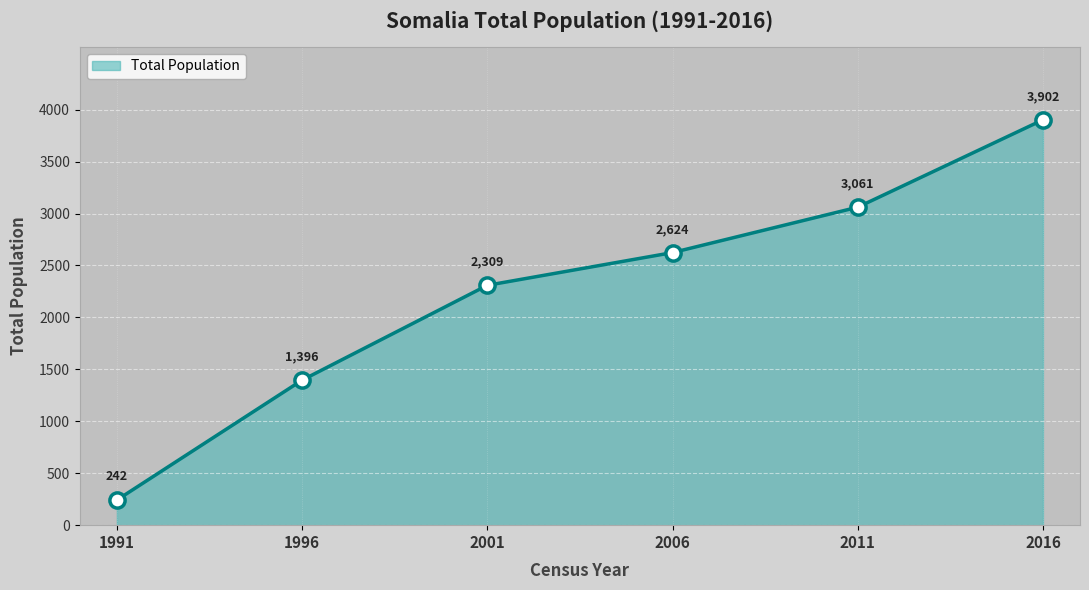

What is the ratio of the value at 2006 to the value at 2001?

1.1